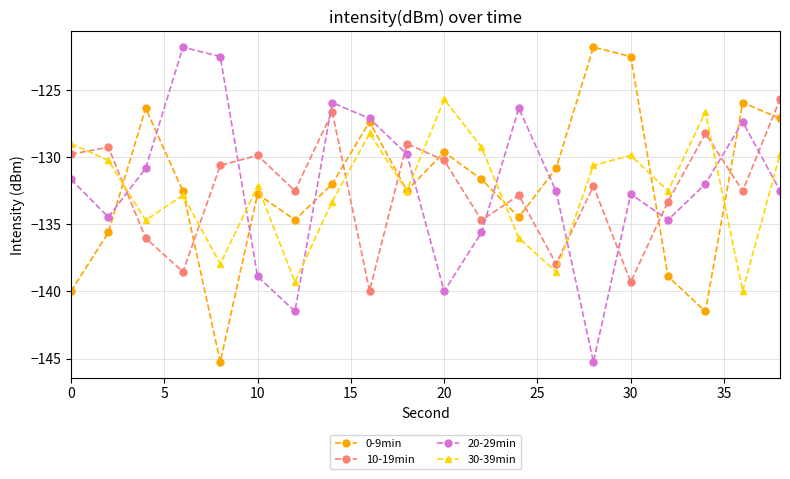

What is the value of the 30-39min point at the 16th from the left?

-129.9